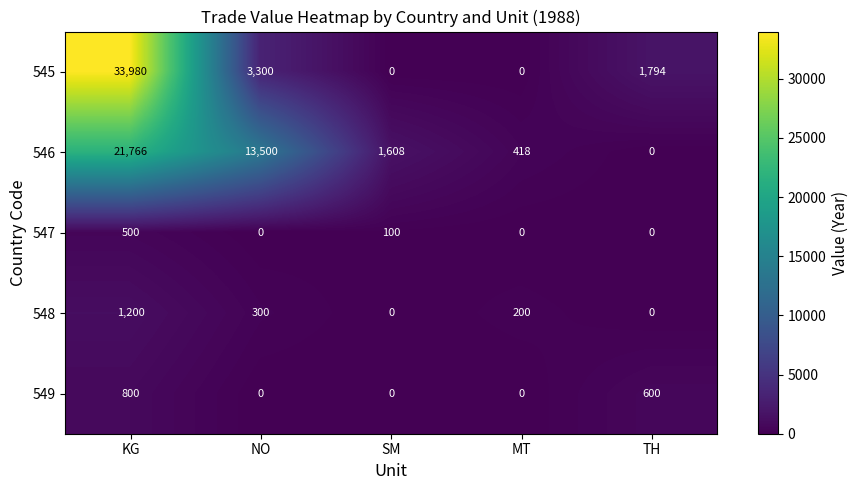

What is the average value of the 545 series?

7815